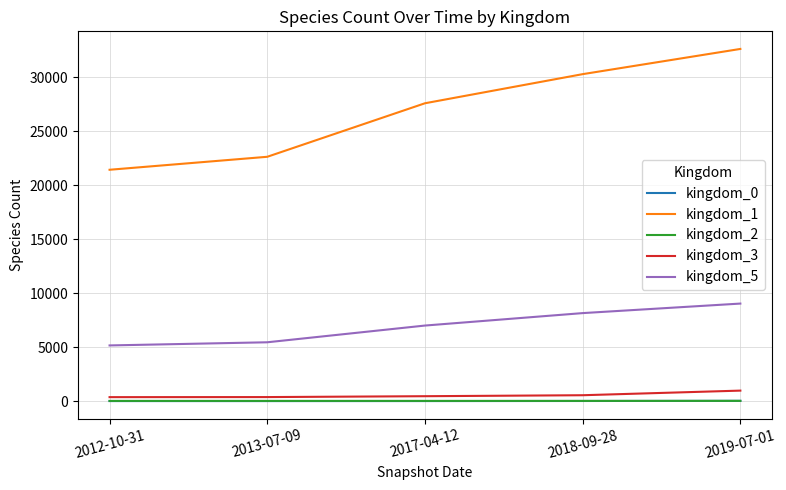

At which category is the sum across all series the highest?

2019-07-01